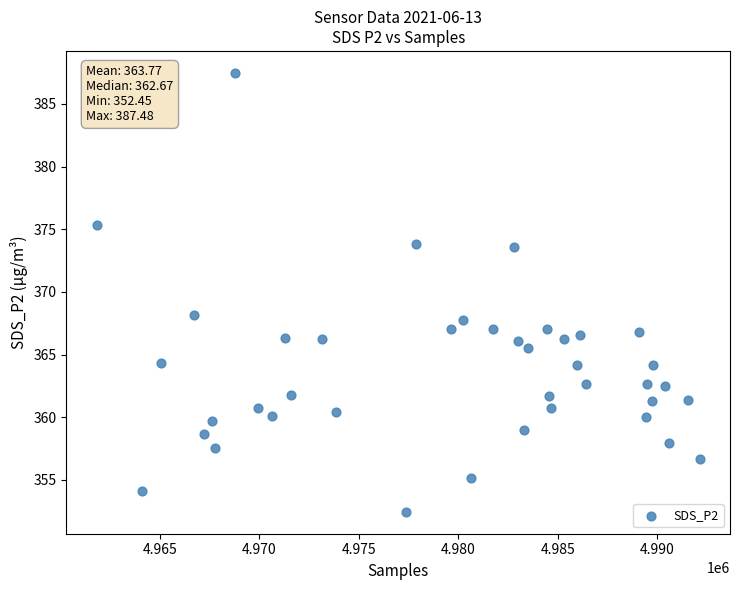

What is the range of X values (max minus min)?

30339.0